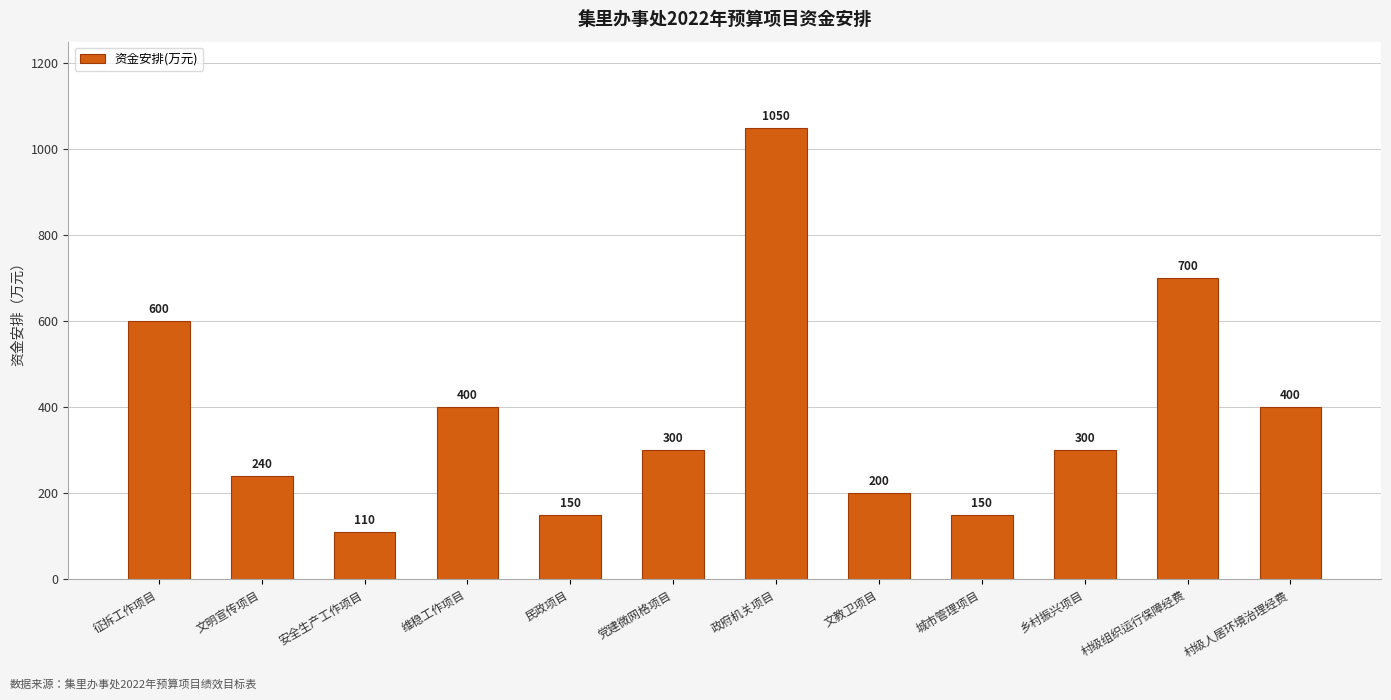

Which has a higher value, 文明宣传项目 or 文教卫项目?

文明宣传项目